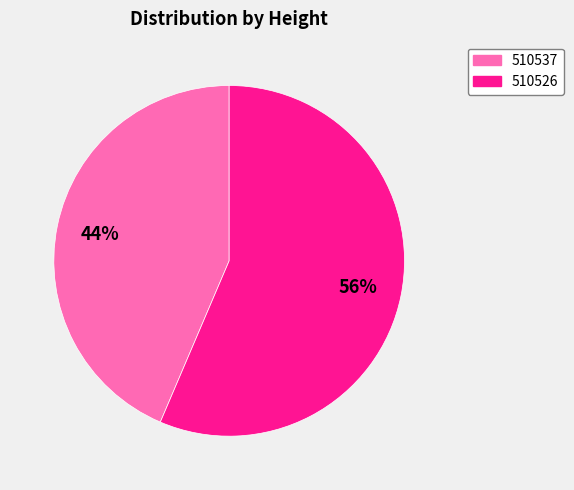

How many slices are in this pie chart?

2